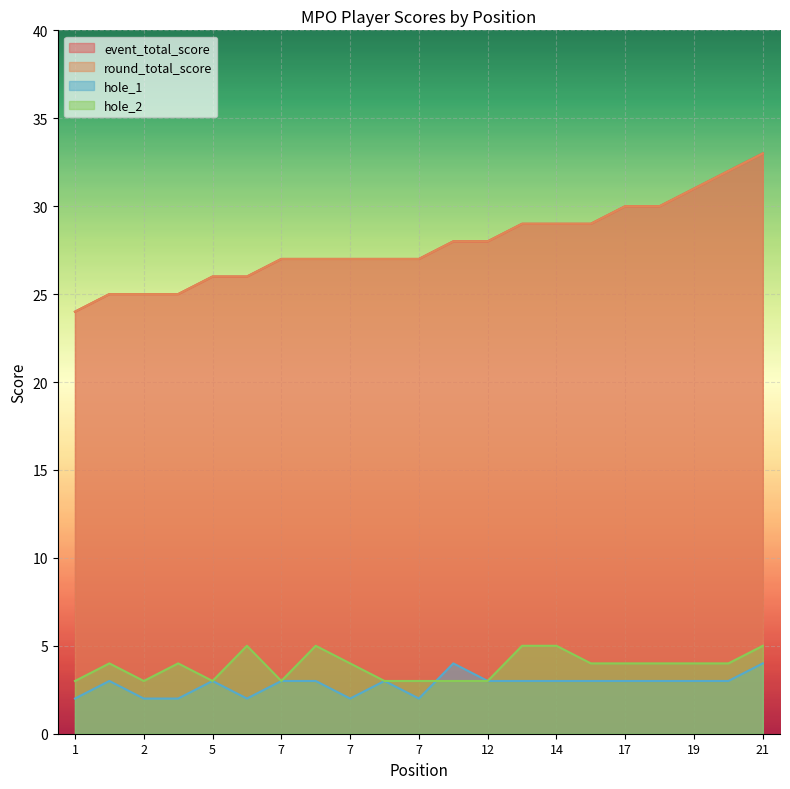

At which label does round_total_score reach its minimum?

1